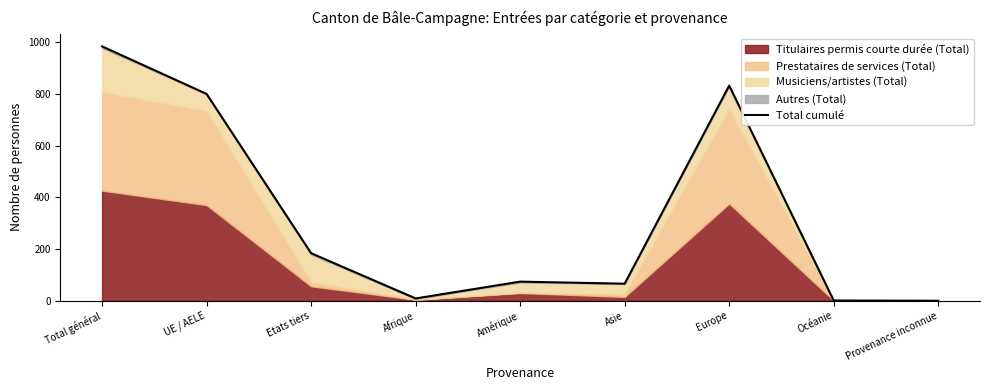

How many lines are shown in the chart?

1